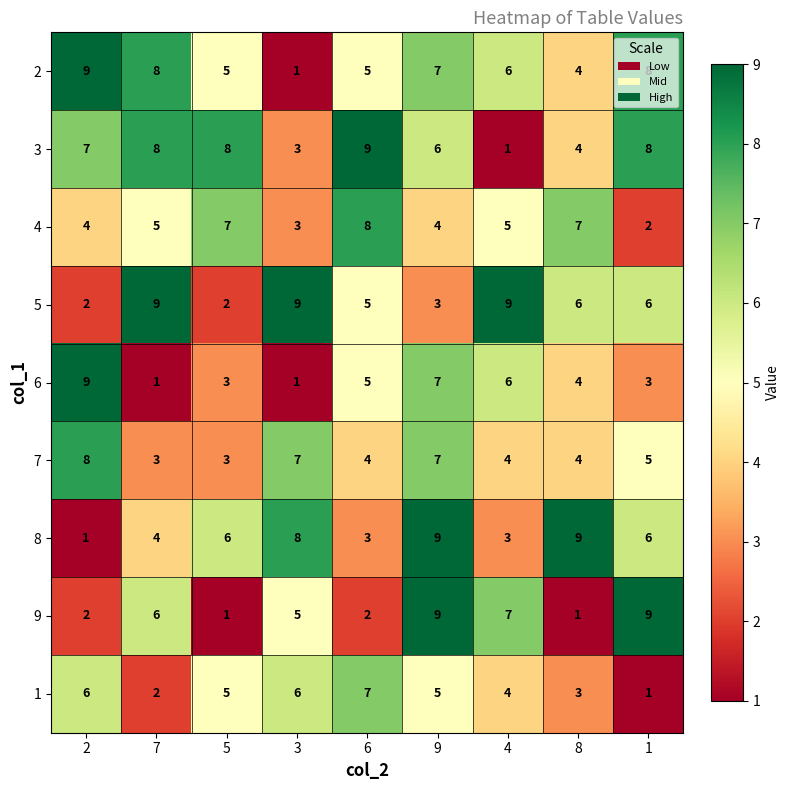

What is the difference between the highest and lowest values at 6?

7